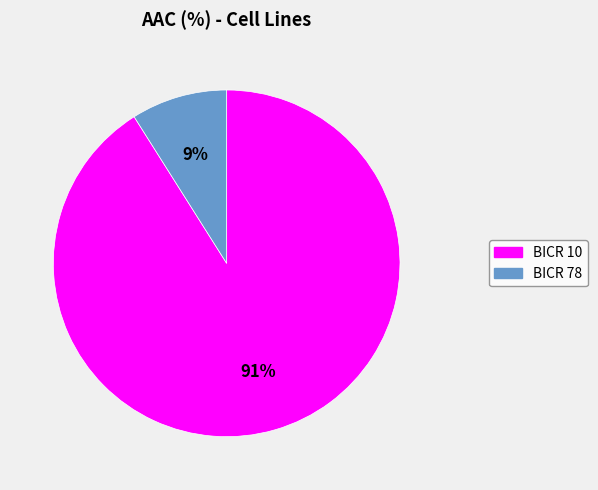

To the nearest percent, what portion does BICR 78 represent?

9%